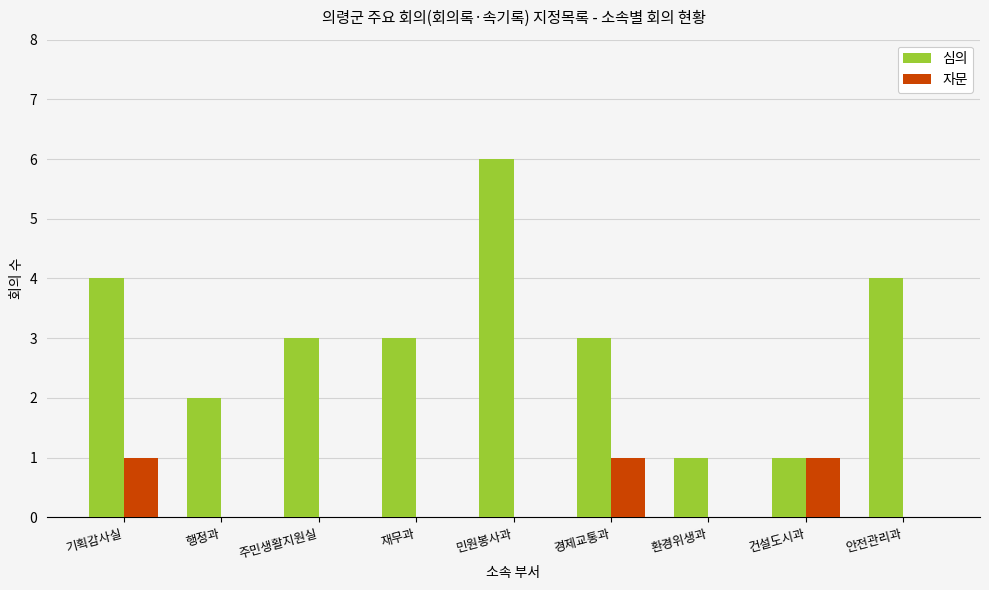

How many categories are shown in the chart?

9